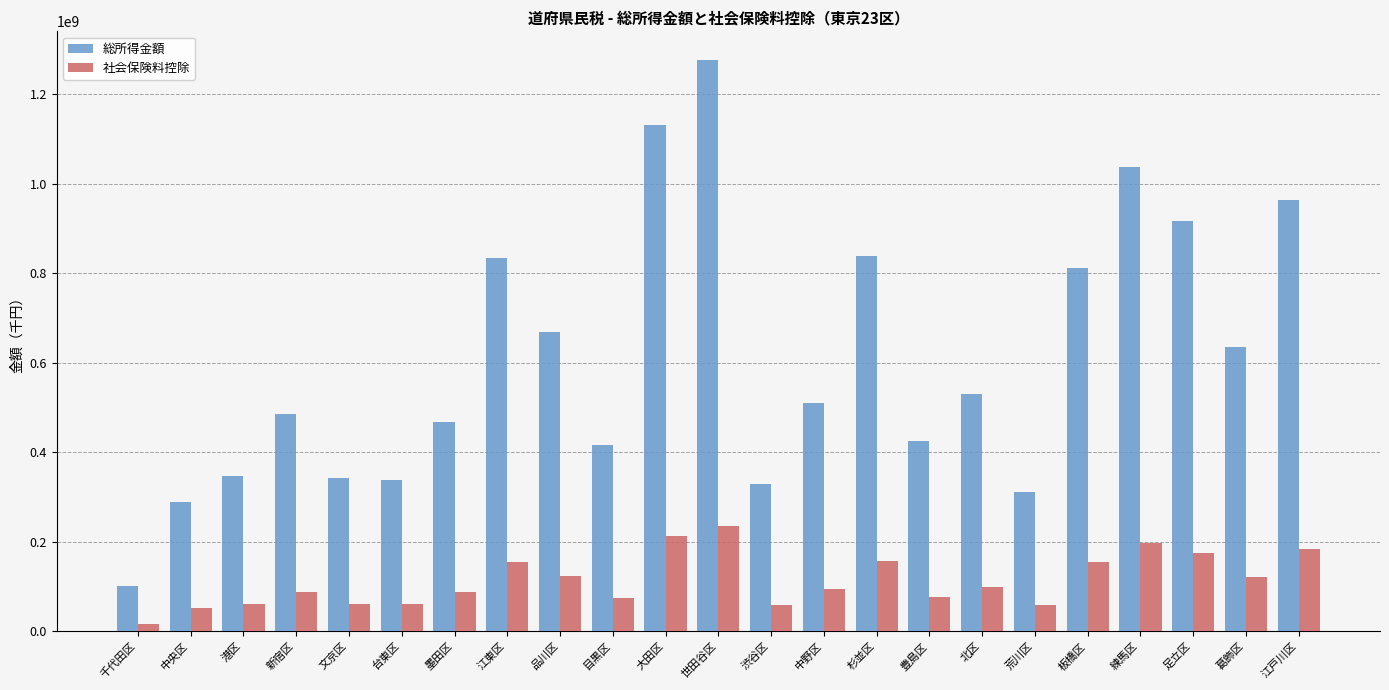

What is the sum of all 総所得金額 values?

14018236008